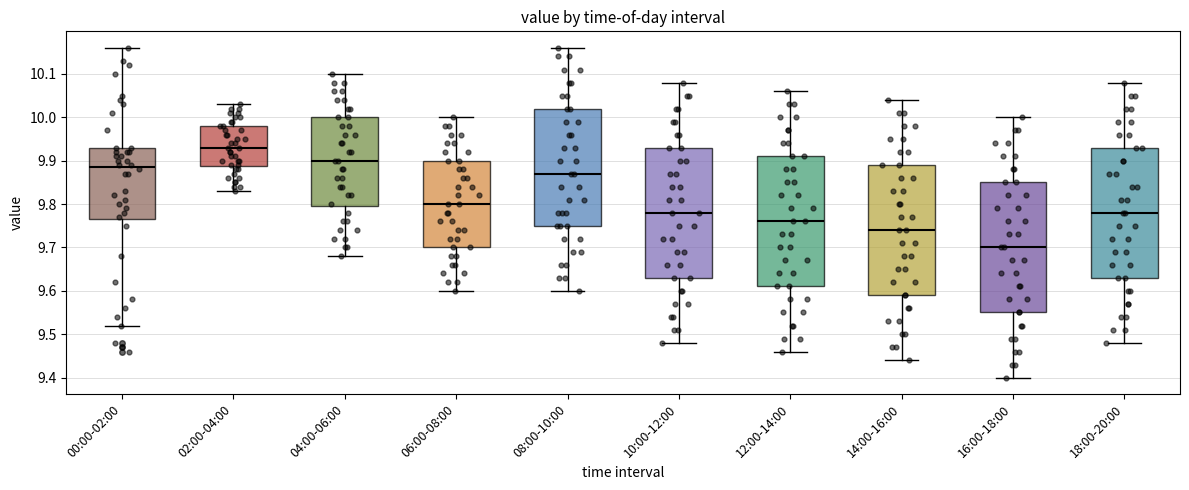

Reading left to right, read every box against the y-axis: the position of its median line, the range the box covers, and the ends of its whiskers. The values are not printed on the chart, so give them approximately, as read against the axis.

00:00-02:00: median 9.89, box 9.77 to 9.93, whiskers 9.52 to 10.16
02:00-04:00: median 9.93, box 9.89 to 9.98, whiskers 9.83 to 10.03
04:00-06:00: median 9.90, box 9.80 to 10.00, whiskers 9.68 to 10.10
06:00-08:00: median 9.80, box 9.70 to 9.90, whiskers 9.60 to 10.00
08:00-10:00: median 9.87, box 9.75 to 10.02, whiskers 9.60 to 10.16
10:00-12:00: median 9.78, box 9.63 to 9.93, whiskers 9.48 to 10.08
12:00-14:00: median 9.76, box 9.61 to 9.91, whiskers 9.46 to 10.06
14:00-16:00: median 9.74, box 9.59 to 9.89, whiskers 9.44 to 10.04
16:00-18:00: median 9.70, box 9.55 to 9.85, whiskers 9.40 to 10.00
18:00-20:00: median 9.78, box 9.63 to 9.93, whiskers 9.48 to 10.08